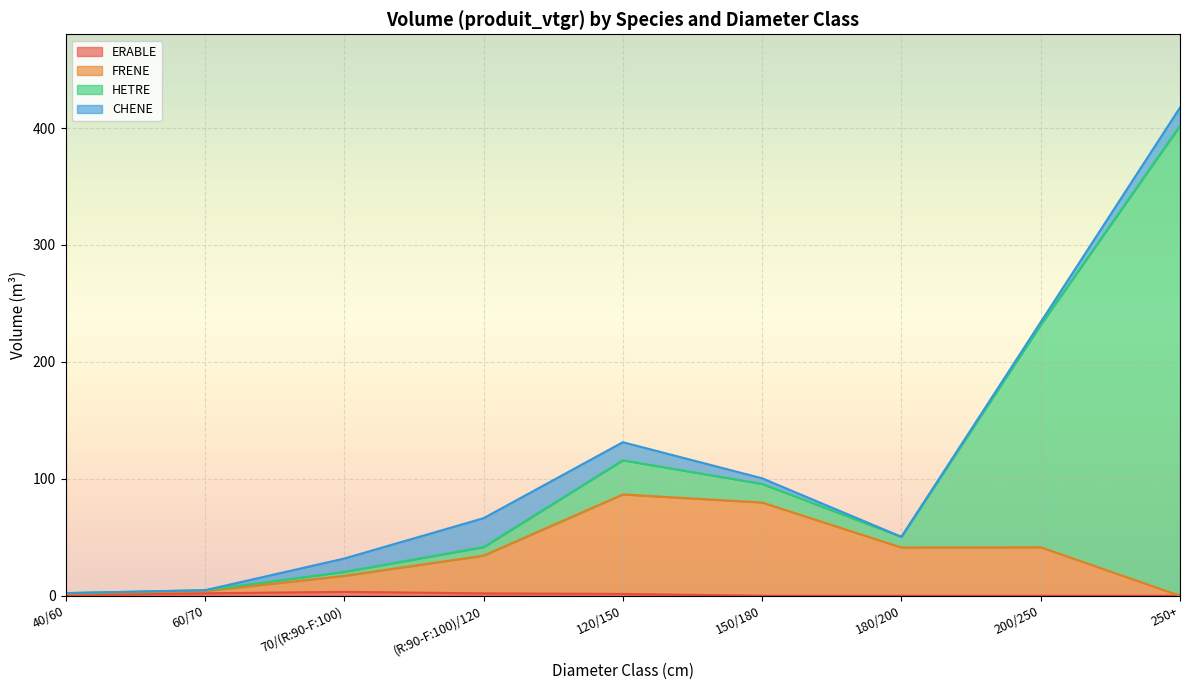

True or false: FRENE and ERABLE cross at least once.

False